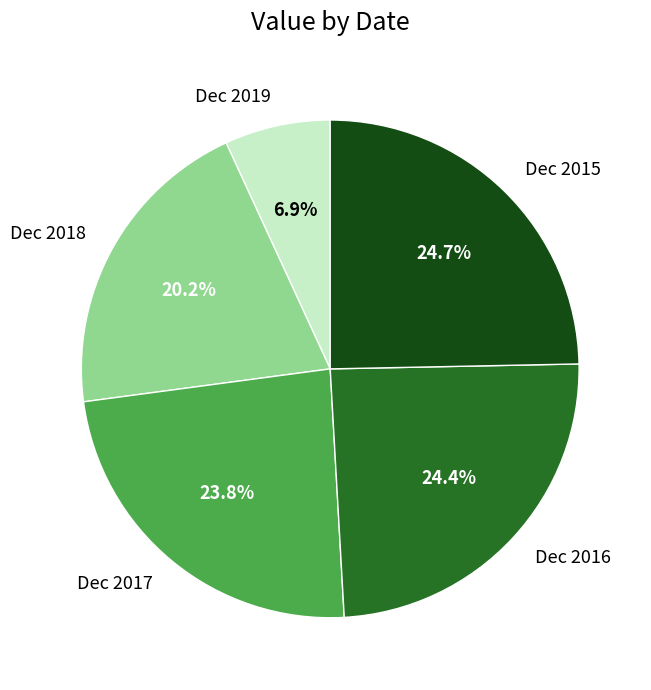

Does Dec 2018 represent more than half of the total?

No